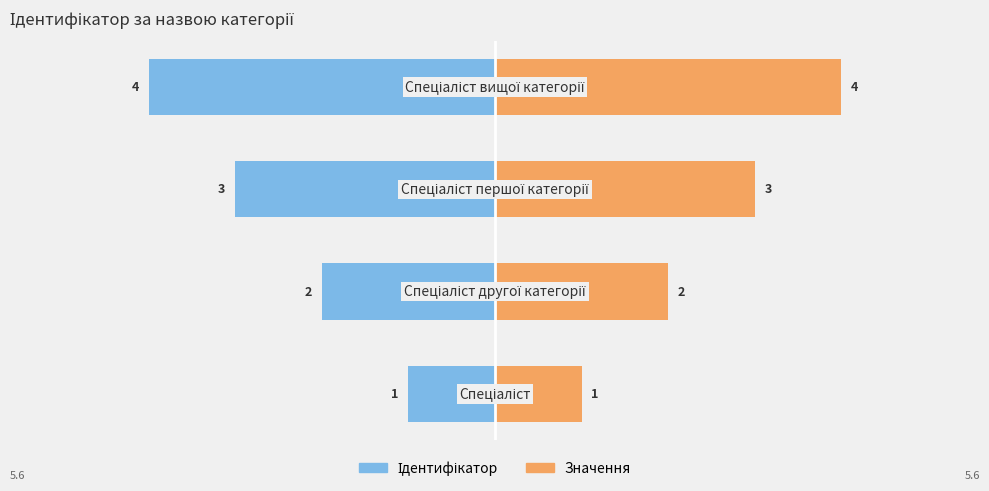

How many data points in Ідентифікатор are less than -2?

2